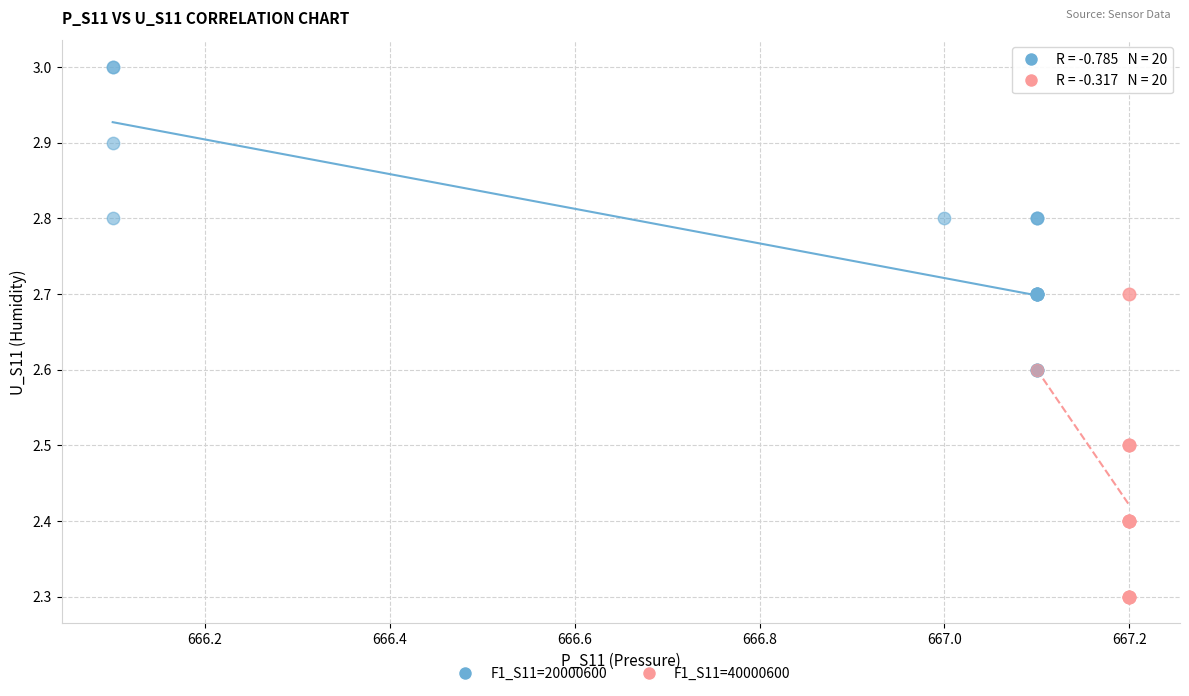

Which series contains the lowest Y value?

F1_S11=40000600